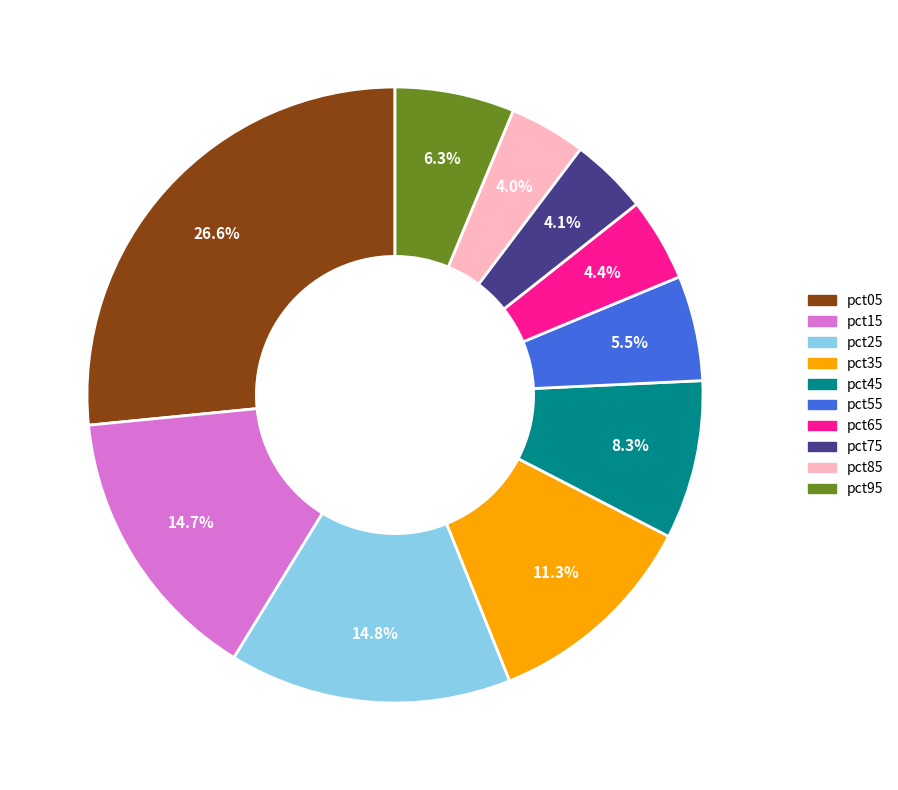

Which category has the biggest portion of the pie?

pct05